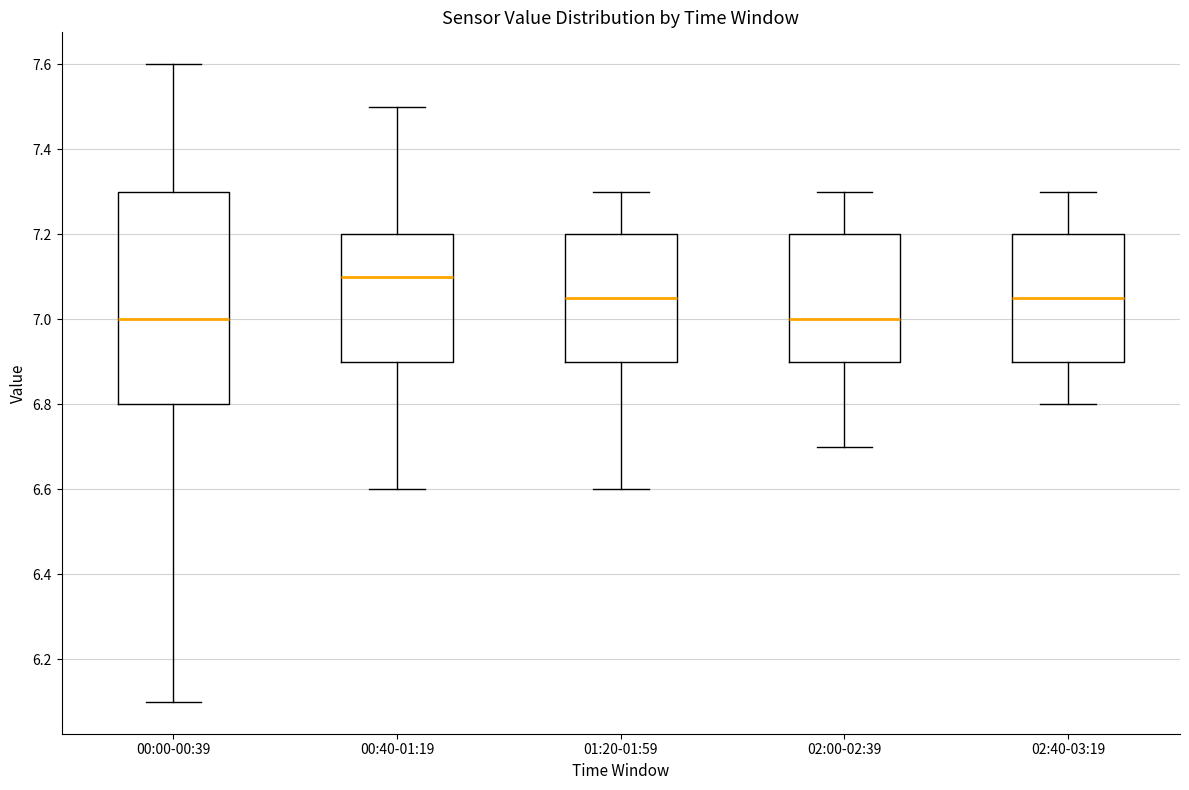

Where is the upper edge of the box for 01:20-01:59 on the y-axis? The values are not printed on the chart, so give them approximately, as read against the axis.

7.20